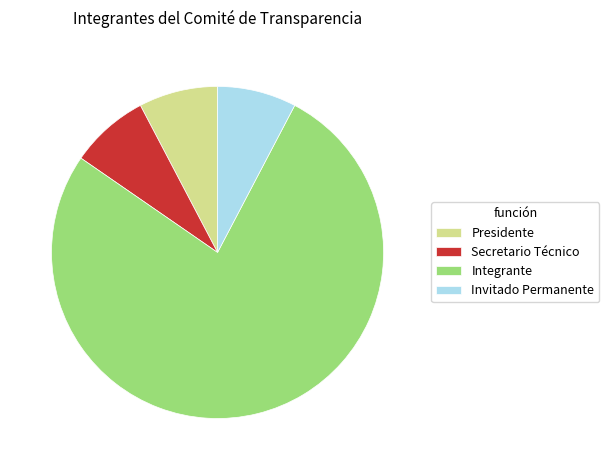

True or false: Secretario Técnico accounts for 1% of the total.

False